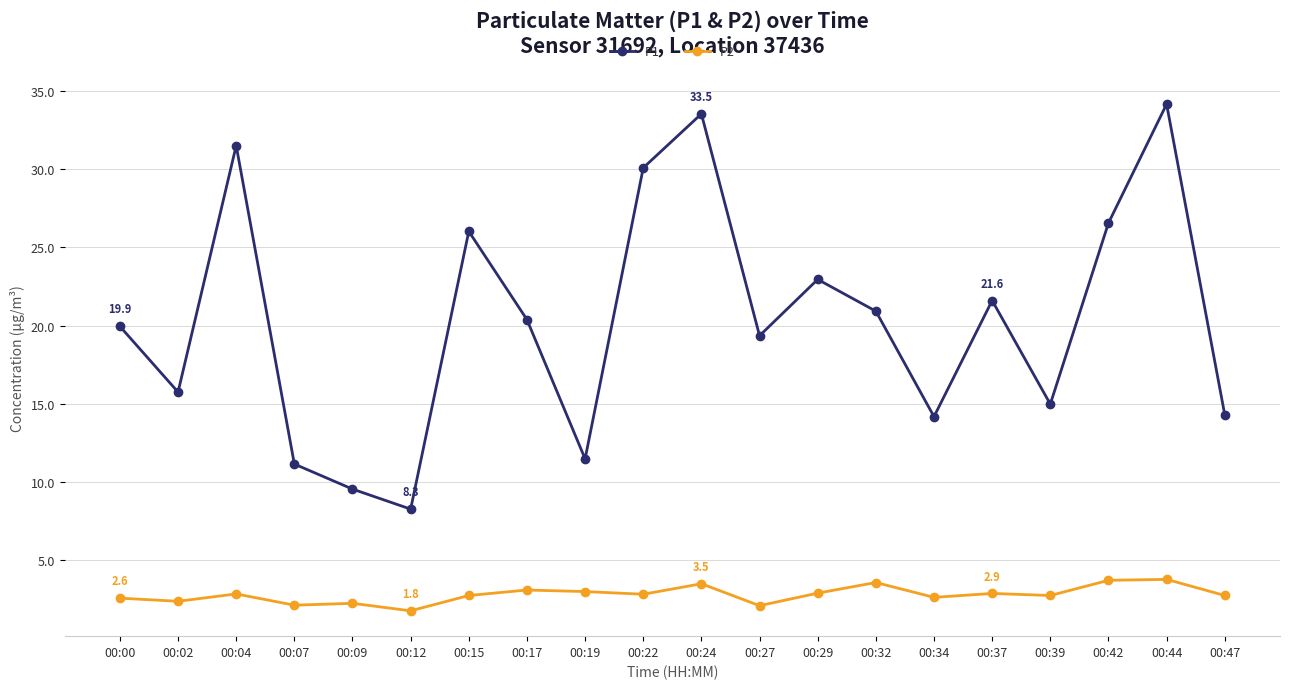

What is the value of the P2 point at the 13th from the left?

2.9